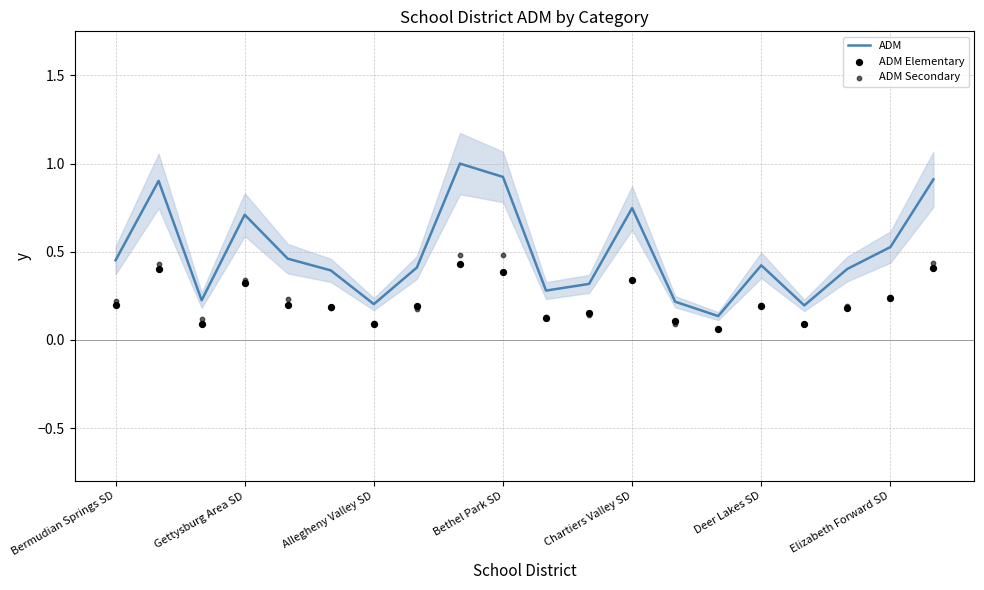

At how many categories does at least one series exceed 0?

20